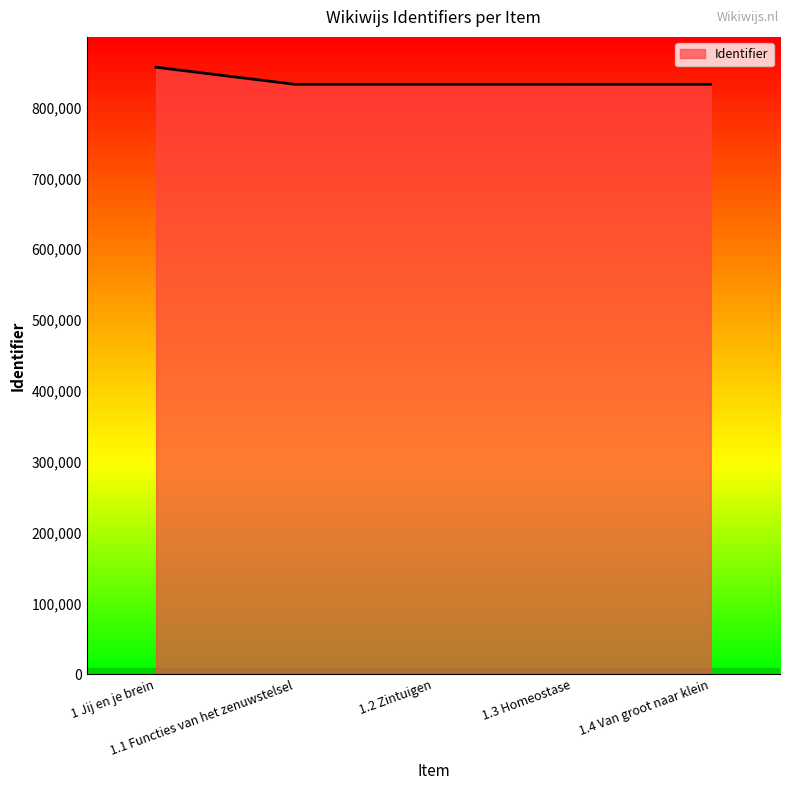

Does the chart have visible grid lines?

No